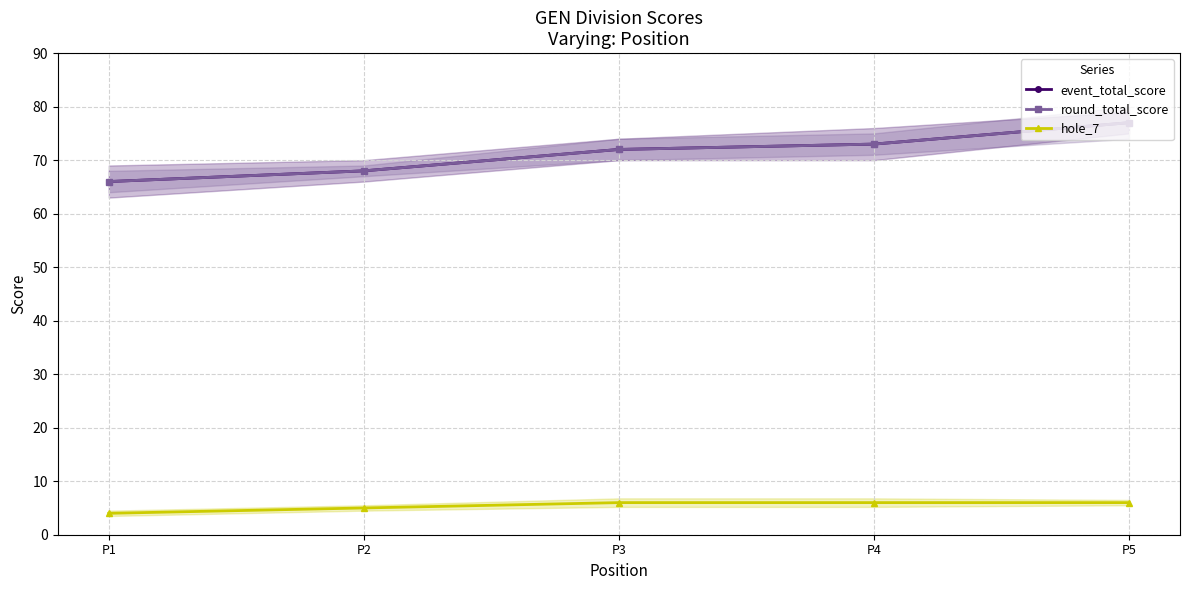

Does the chart display data point markers on the line(s)?

Yes